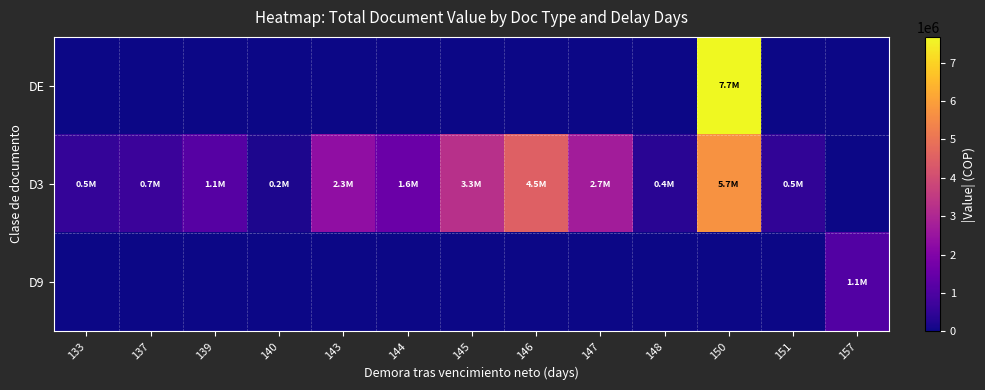

Rank the series at 144 from highest to lowest value.

D3, DE, D9